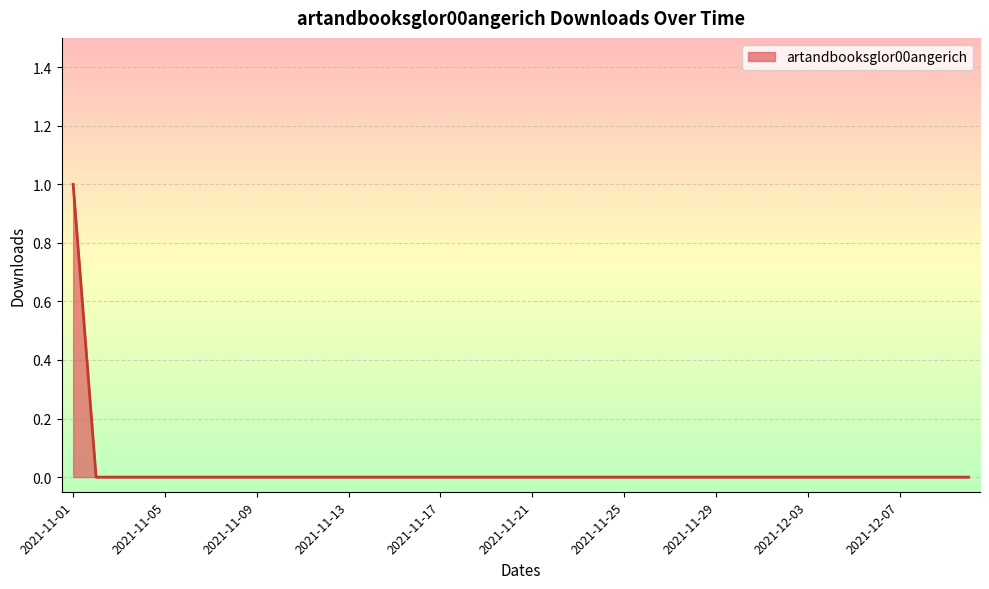

What is the label of the 22nd point from the right?

2021-11-19